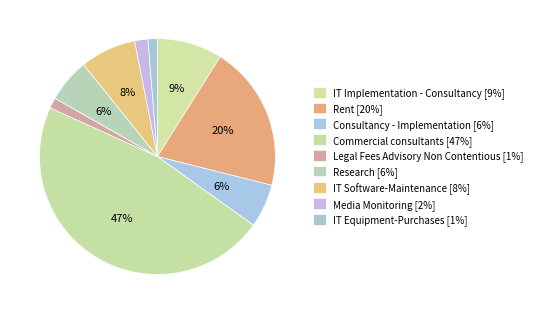

How many slices are in this pie chart?

9